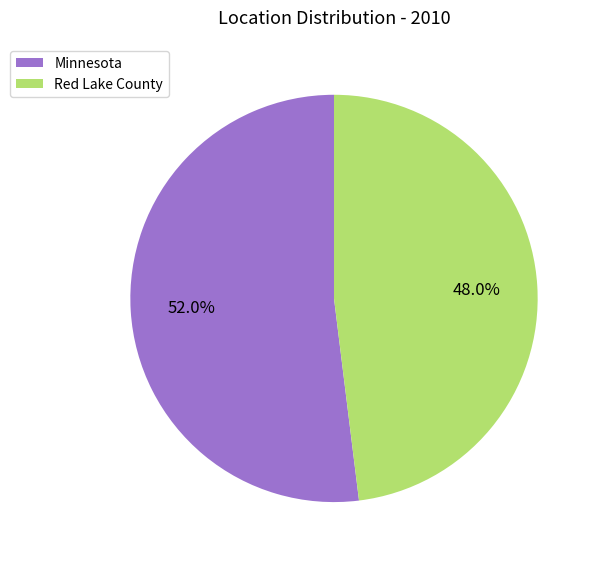

How many slices are in this pie chart?

2